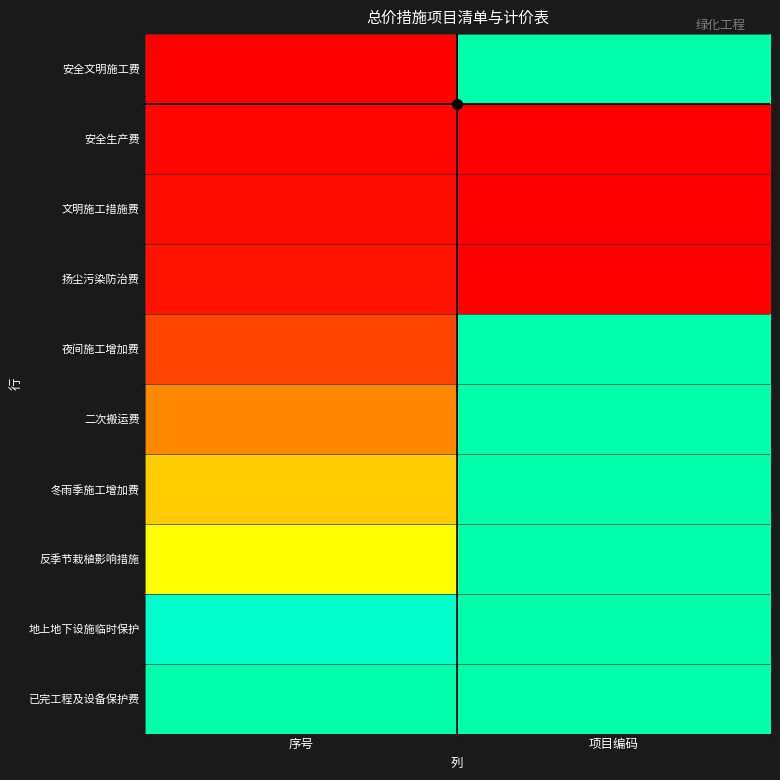

Reading right to left, list all the values displayed in this chart.

安全文明施工费: 项目编码=1.0	序号=0.0
安全生产费: 项目编码=0.0	序号=0.0
文明施工措施费: 项目编码=0.0	序号=0.0
扬尘污染防治费: 项目编码=0.0	序号=0.1
夜间施工增加费: 项目编码=1.0	序号=0.2
二次搬运费: 项目编码=1.0	序号=0.3
冬雨季施工增加费: 项目编码=1.0	序号=0.5
反季节栽植影响措施: 项目编码=1.0	序号=0.7
地上地下设施临时保护: 项目编码=1.0	序号=0.8
已完工程及设备保护费: 项目编码=1.0	序号=1.0